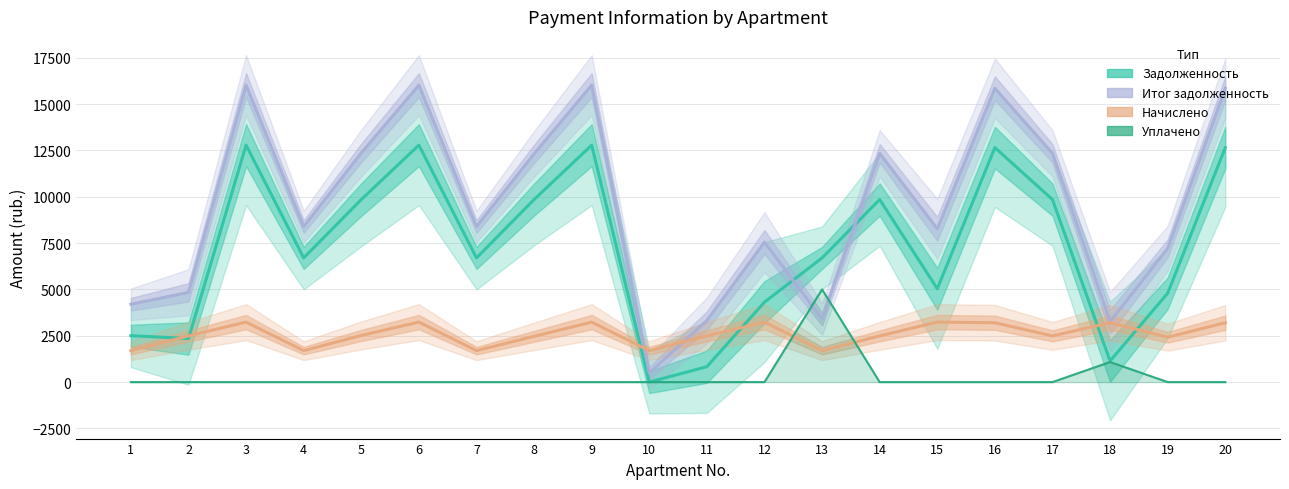

How many data points does each series have?

20